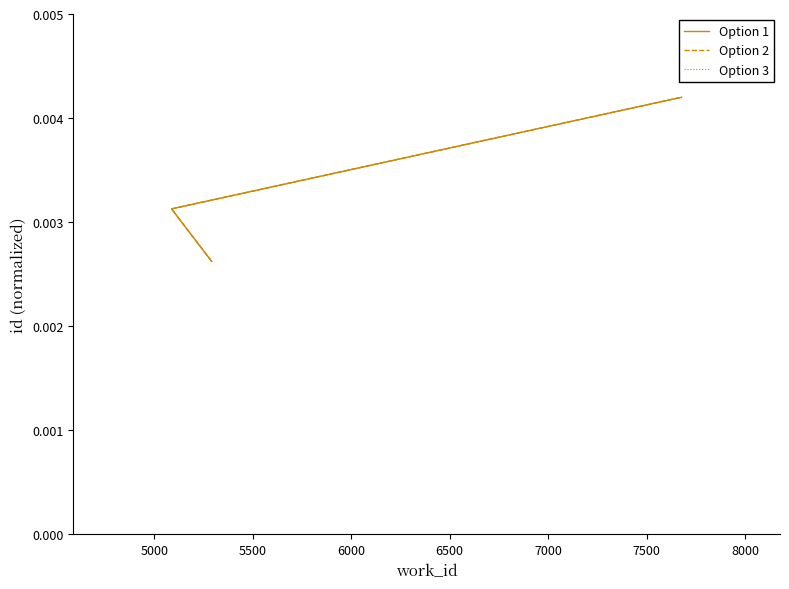

Rank the series by their maximum value, from lowest to highest.

Option 1, Option 2, Option 3